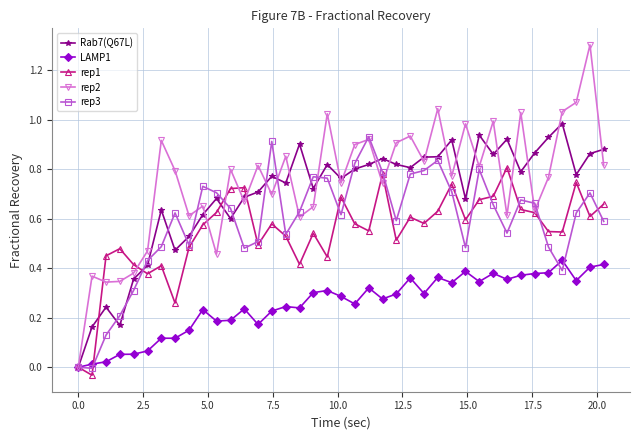

True or false: Rab7(Q67L) has more than 0 points higher than both neighbors.

True